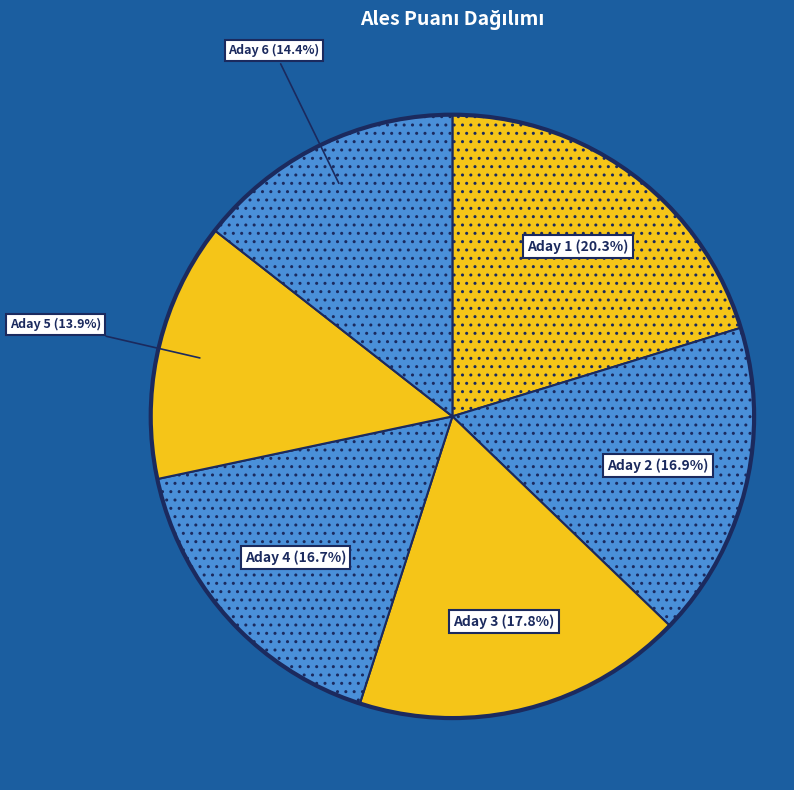

Is there any slice that represents more than half of the pie?

No